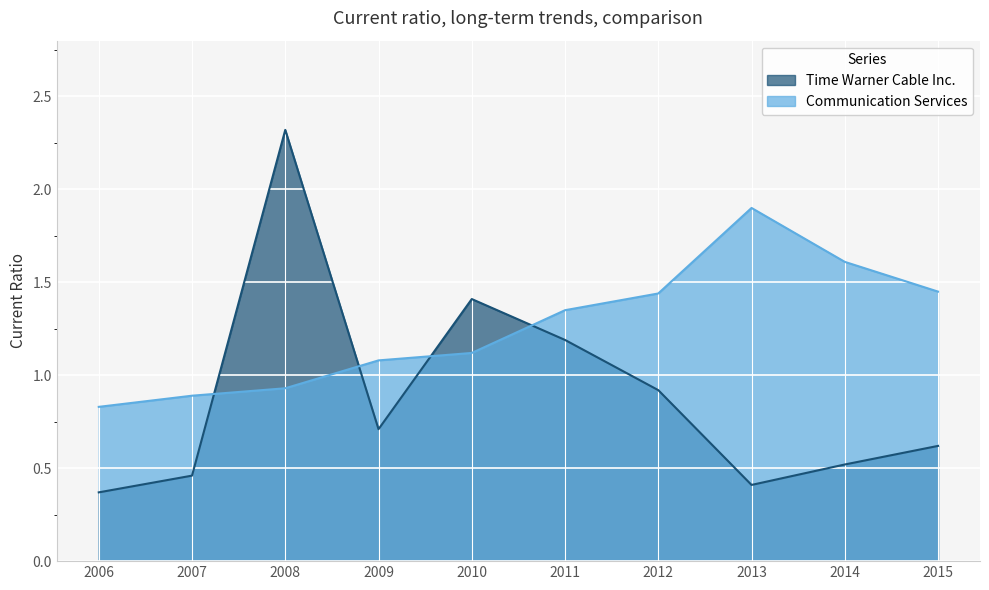

What is the approximate value of Communication Services at 2007?

0.9